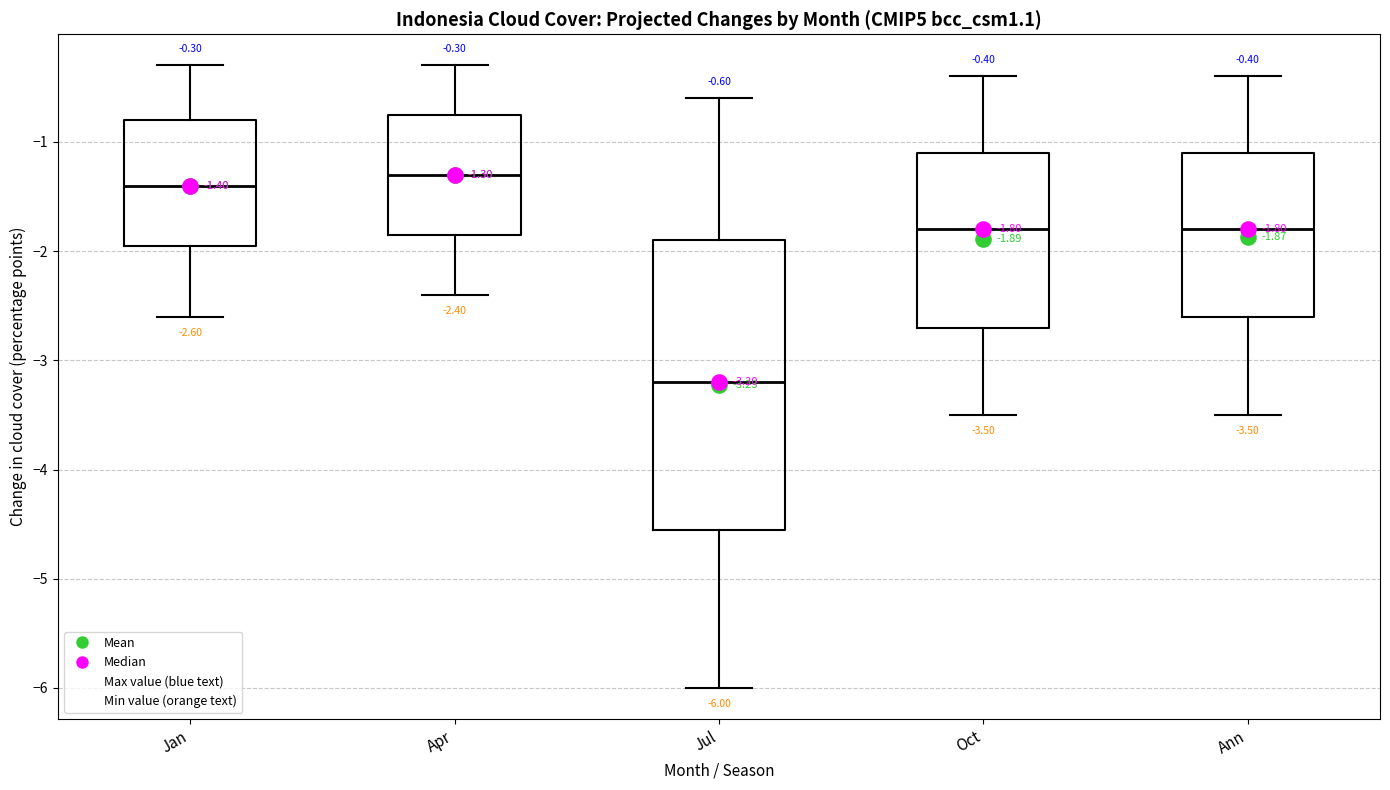

Comparing the boxes themselves (not the whiskers), which one is the tallest?

Jul